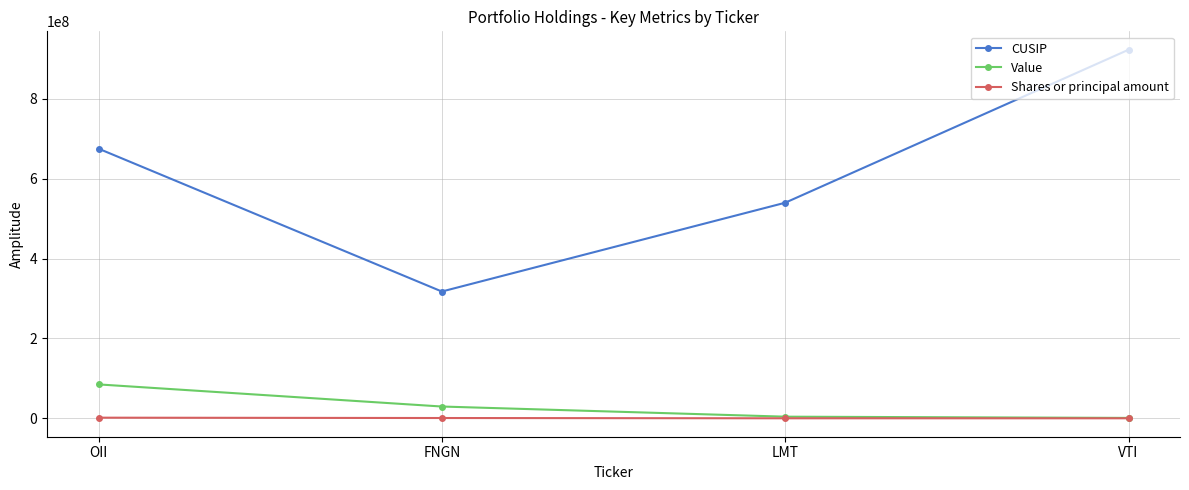

Which category has the highest value in the Value series?

OII